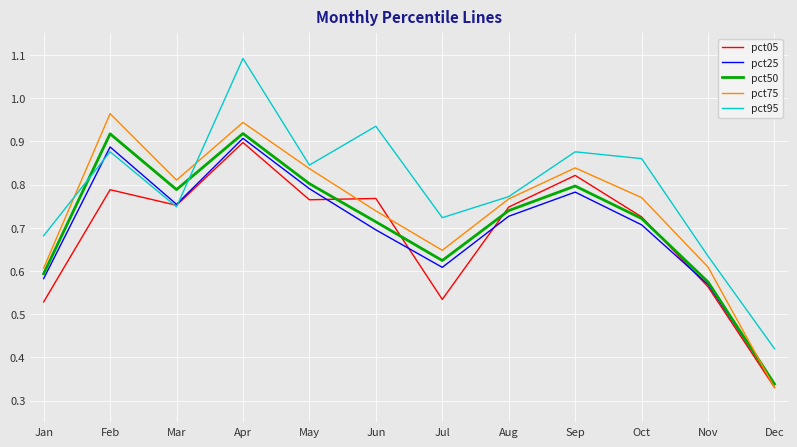

After their last crossing, which series has the higher values: pct95 or pct75?

pct95